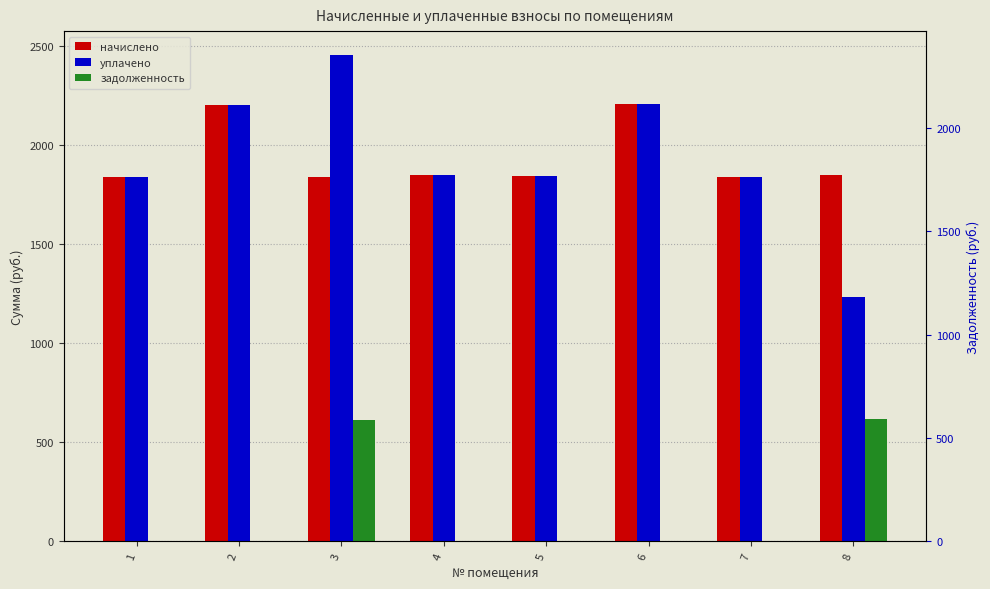

How many data points in уплачено are less than 1851?

4